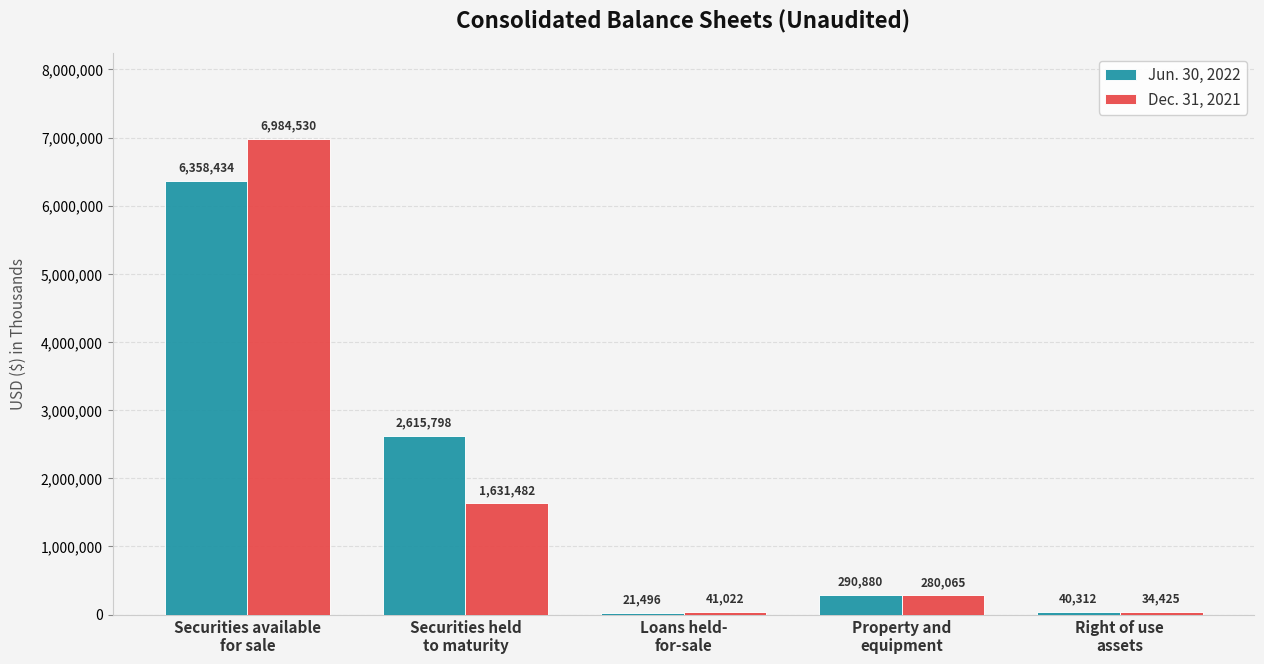

What is the average value of the Jun. 30, 2022 series?

1865384